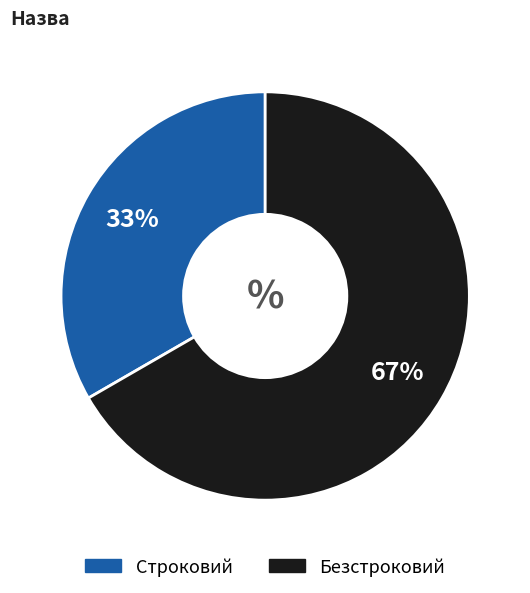

Which category has the biggest portion of the pie?

Безстроковий